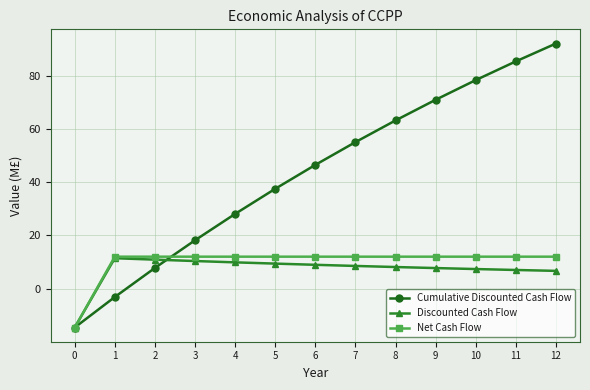

How many values in the Cumulative Discounted Cash Flow series exceed 46?

7